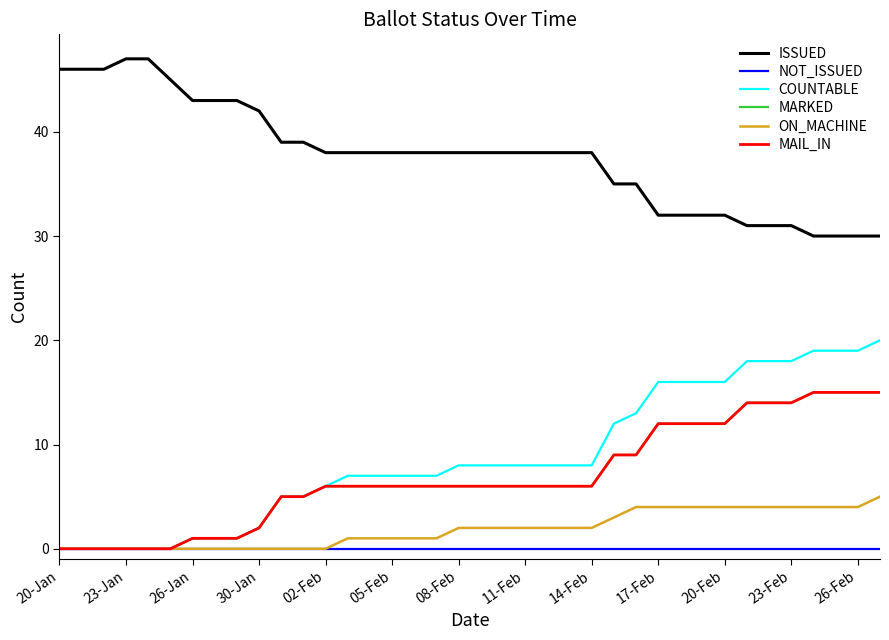

What are all the series names shown in the legend?

ISSUED, NOT_ISSUED, COUNTABLE, MARKED, ON_MACHINE, MAIL_IN